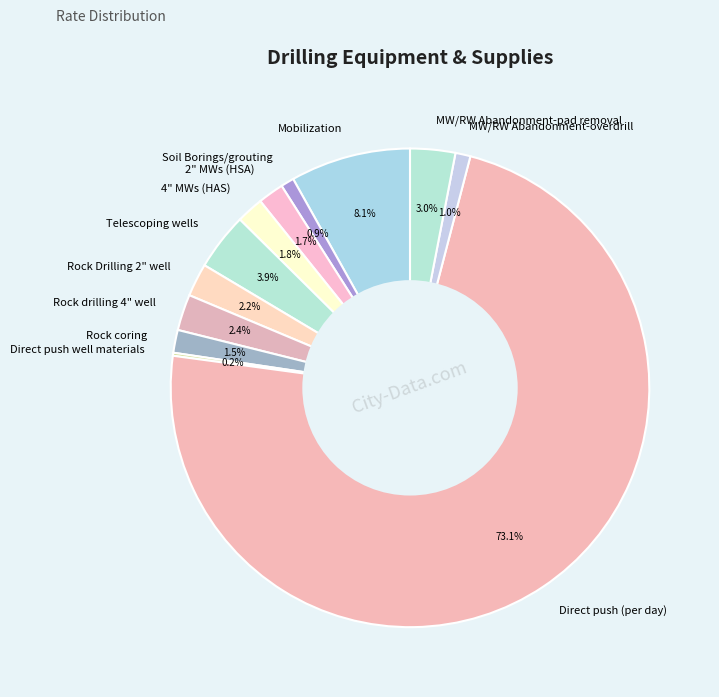

To the nearest percent, what portion does Rock drilling 4" well represent?

2%